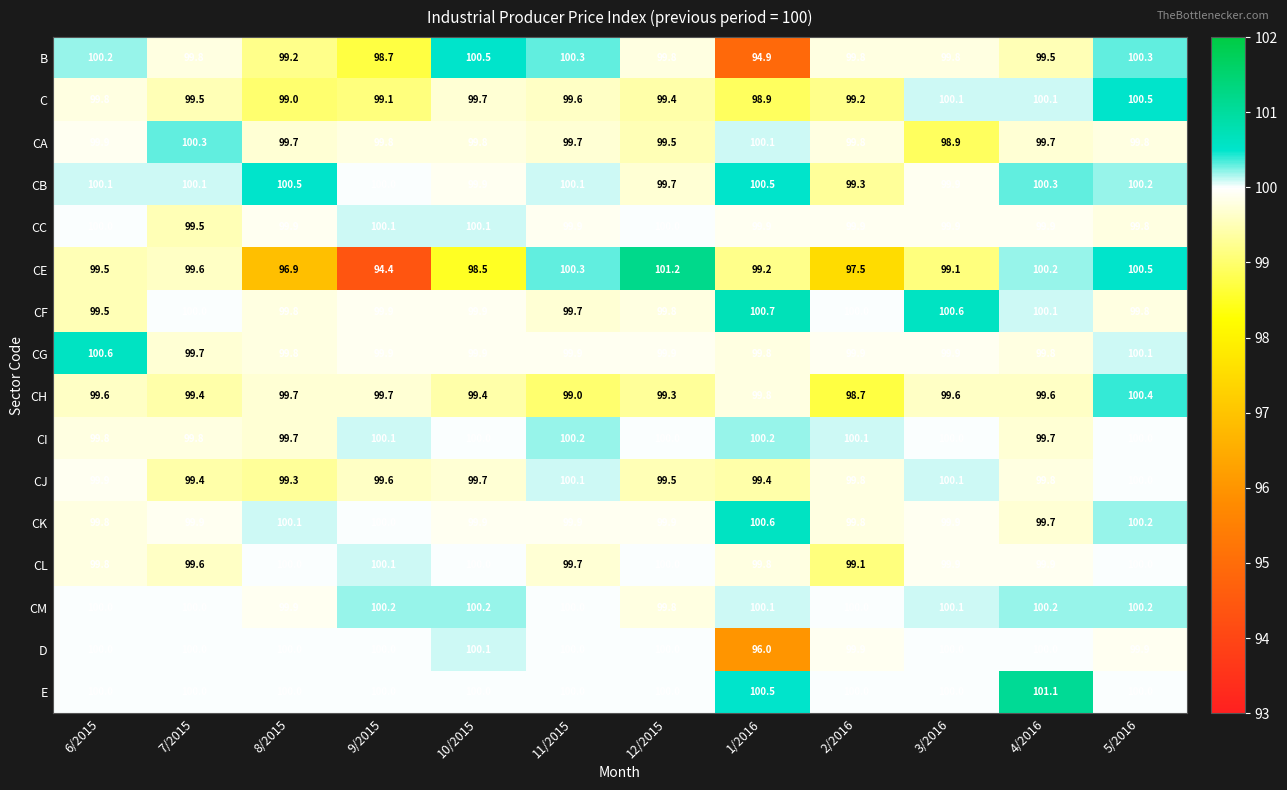

Which series has the widest spread of values?

CE